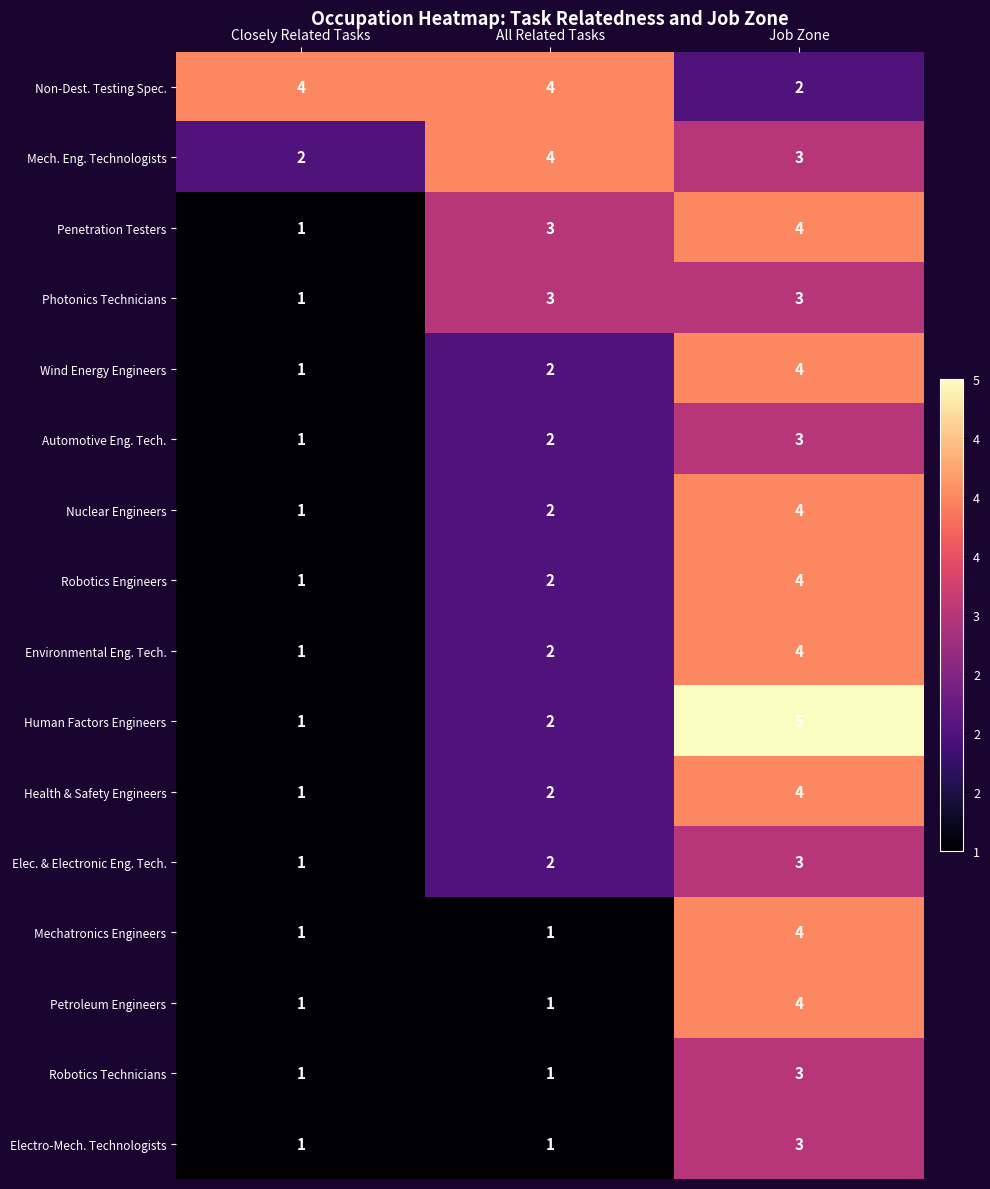

What is the sum of the Mech. Eng. Technologists values at Closely Related Tasks and All Related Tasks?

6